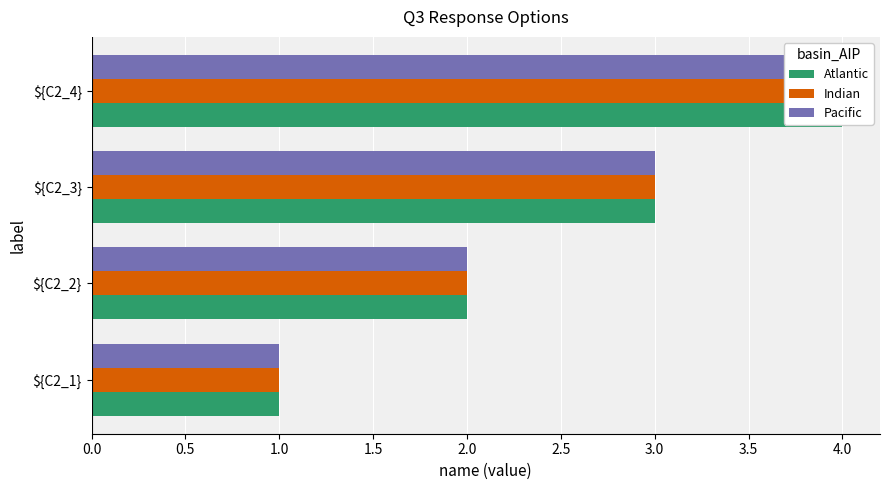

How many values in the Pacific series are below 3?

2